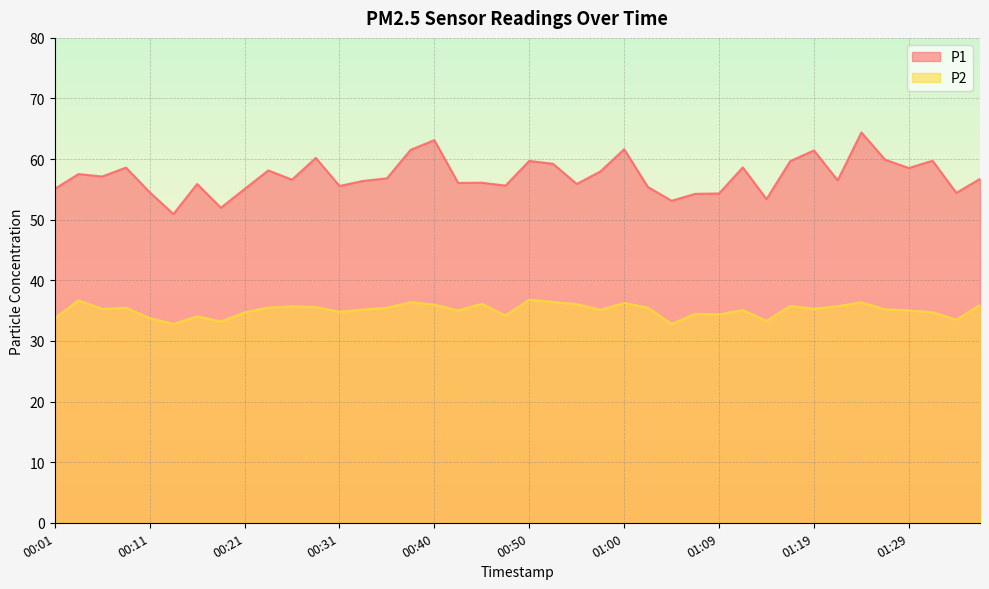

How many data points in P1 are less than 56?

15